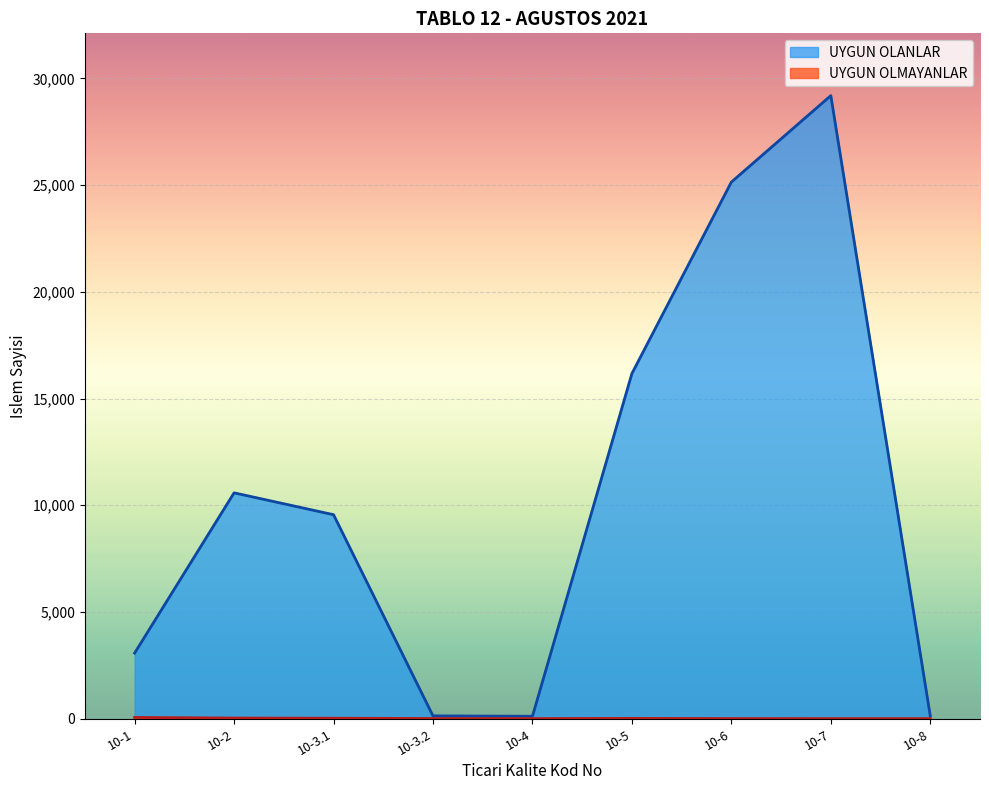

Which series has the largest total across all categories?

UYGUN OLANLAR